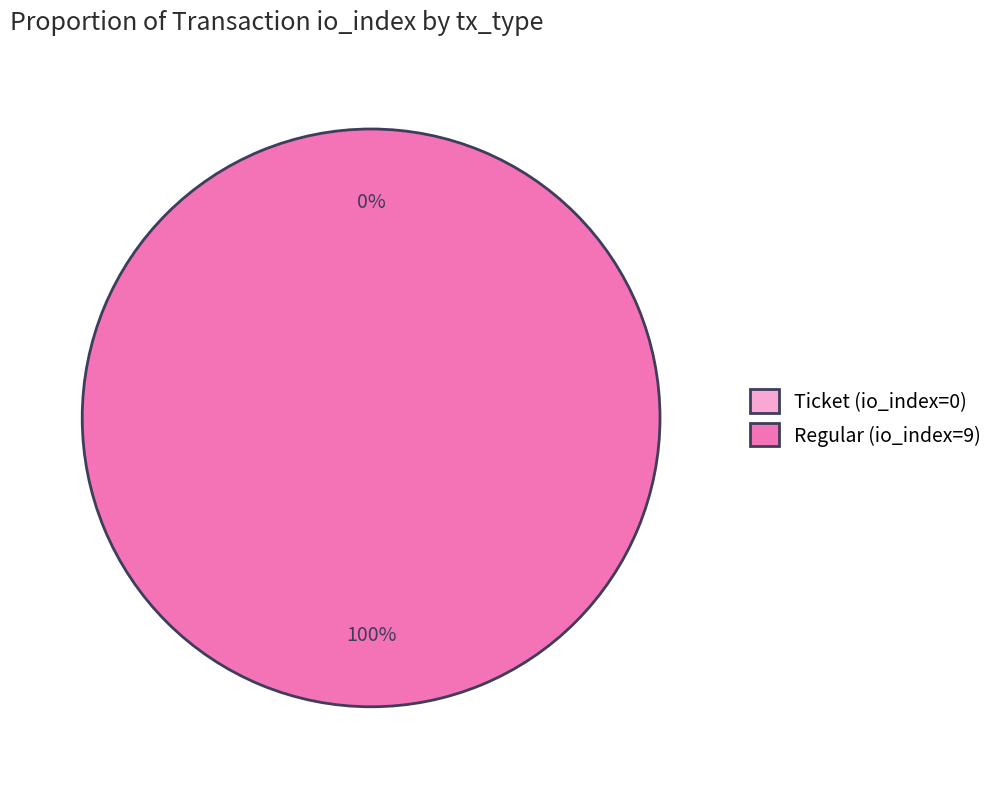

To the nearest percent, what is the average slice percentage?

50%